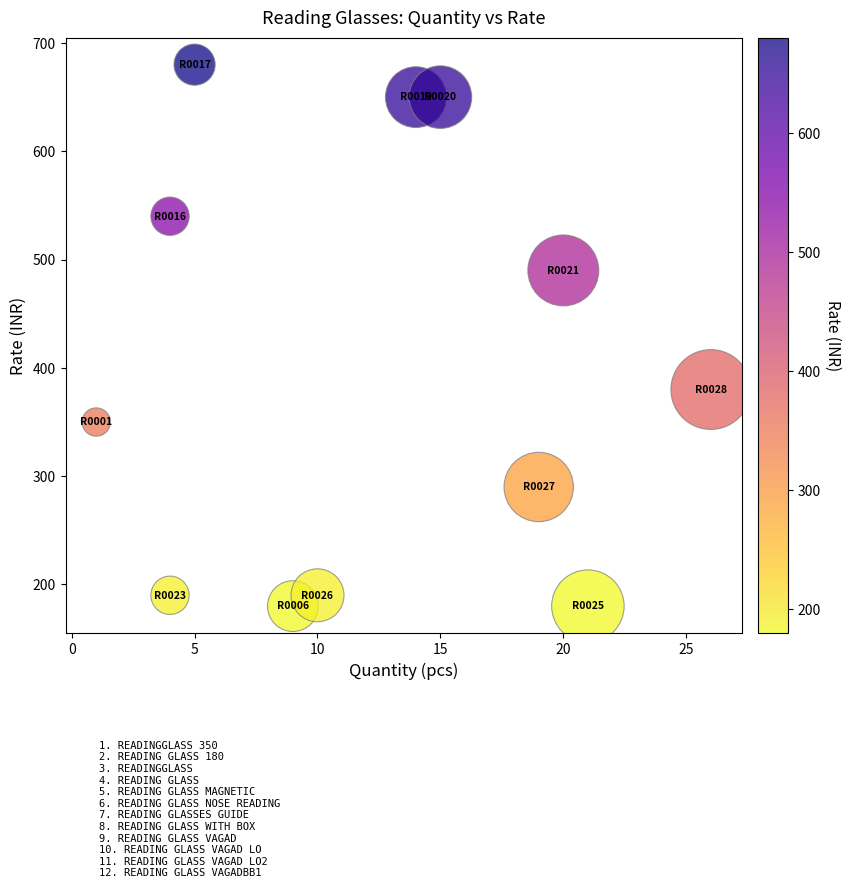

What is the average Y value?

398